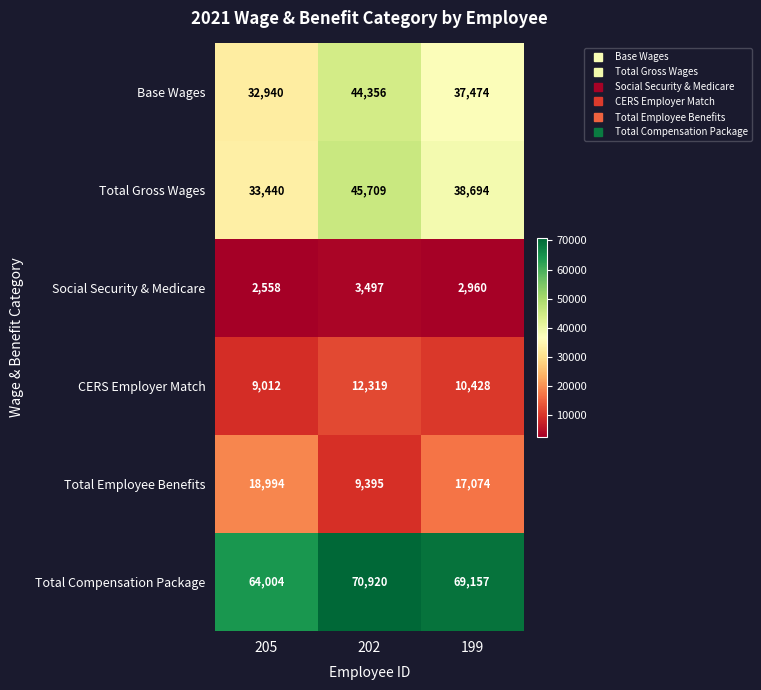

Reading left to right, transcribe all the data shown in this chart.

Base Wages: 32940	44356	37474
Total Gross Wages: 33440	45709	38694
Social Security & Medicare: 2558	3497	2960
CERS Employer Match: 9012	12319	10428
Total Employee Benefits: 18994	9395	17074
Total Compensation Package: 64004	70920	69157